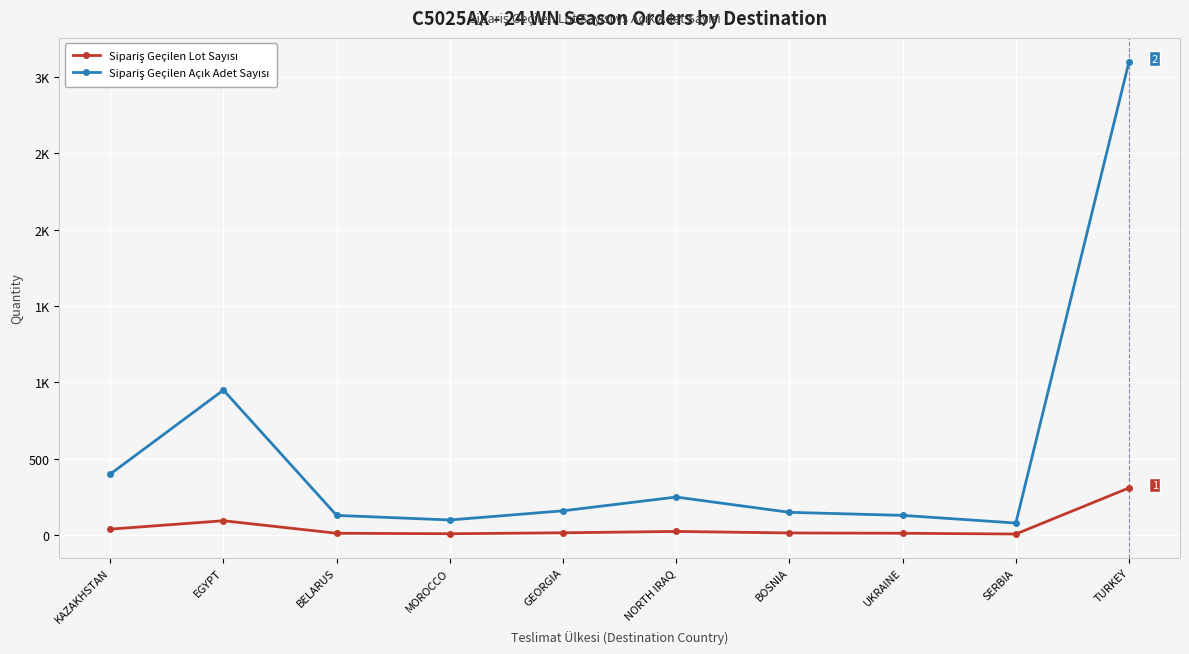

What is the total value across all series at MOROCCO?

110